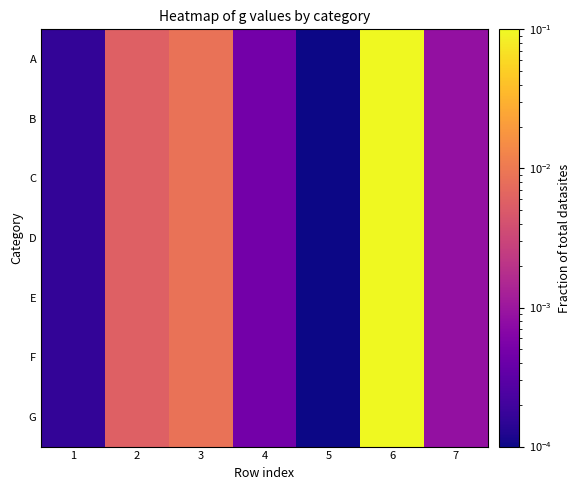

Reading left to right, list all the values displayed in this chart.

A: 1=0.0	2=0.0	3=0.0	4=0.0	5=0.0	6=0.1	7=0.0
B: 1=0.0	2=0.0	3=0.0	4=0.0	5=0.0	6=0.1	7=0.0
C: 1=0.0	2=0.0	3=0.0	4=0.0	5=0.0	6=0.1	7=0.0
D: 1=0.0	2=0.0	3=0.0	4=0.0	5=0.0	6=0.1	7=0.0
E: 1=0.0	2=0.0	3=0.0	4=0.0	5=0.0	6=0.1	7=0.0
F: 1=0.0	2=0.0	3=0.0	4=0.0	5=0.0	6=0.1	7=0.0
G: 1=0.0	2=0.0	3=0.0	4=0.0	5=0.0	6=0.1	7=0.0